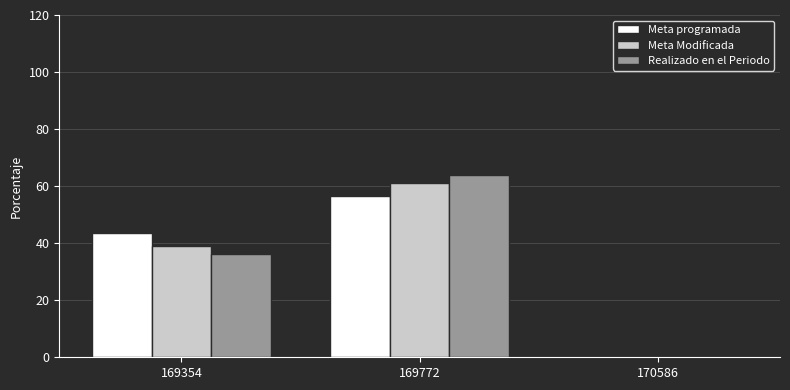

At which category is the sum across all series the highest?

169772